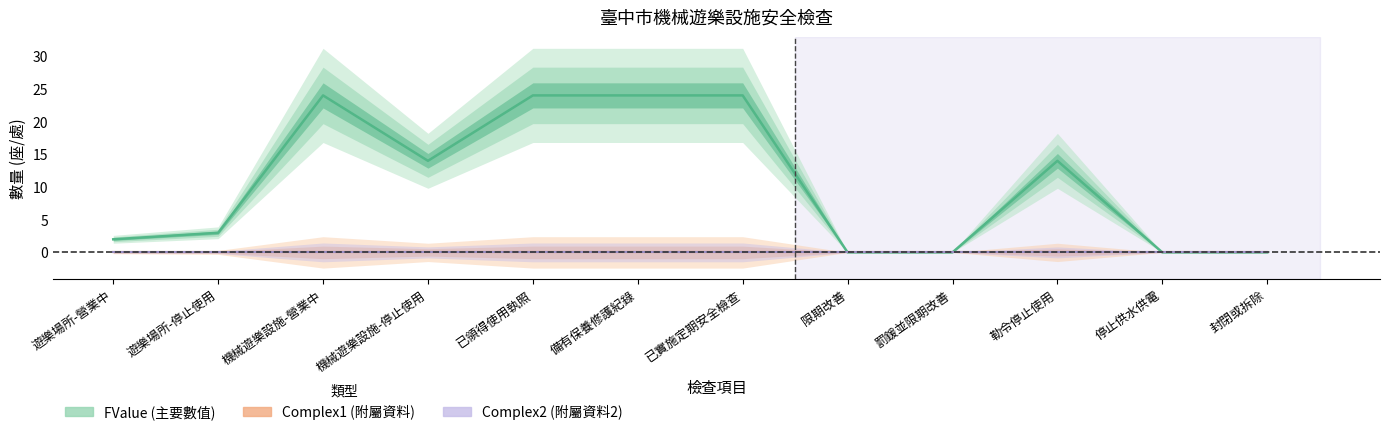

Reading left to right, what are all the values shown in this chart?

FValue (主要數值): 2	3	24	14	24	24	24	0	0	14	0	0
Complex1 (附屬資料): 0	0	0	0	0	0	0	0	0	0	0	0
Complex2 (附屬資料2): 0	0	0	0	0	0	0	0	0	0	0	0